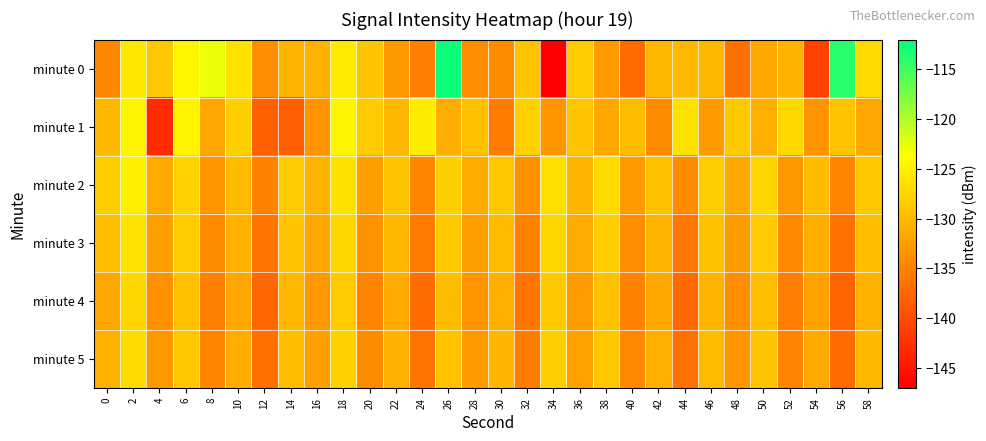

Which has a higher value, 22 or 10?

10